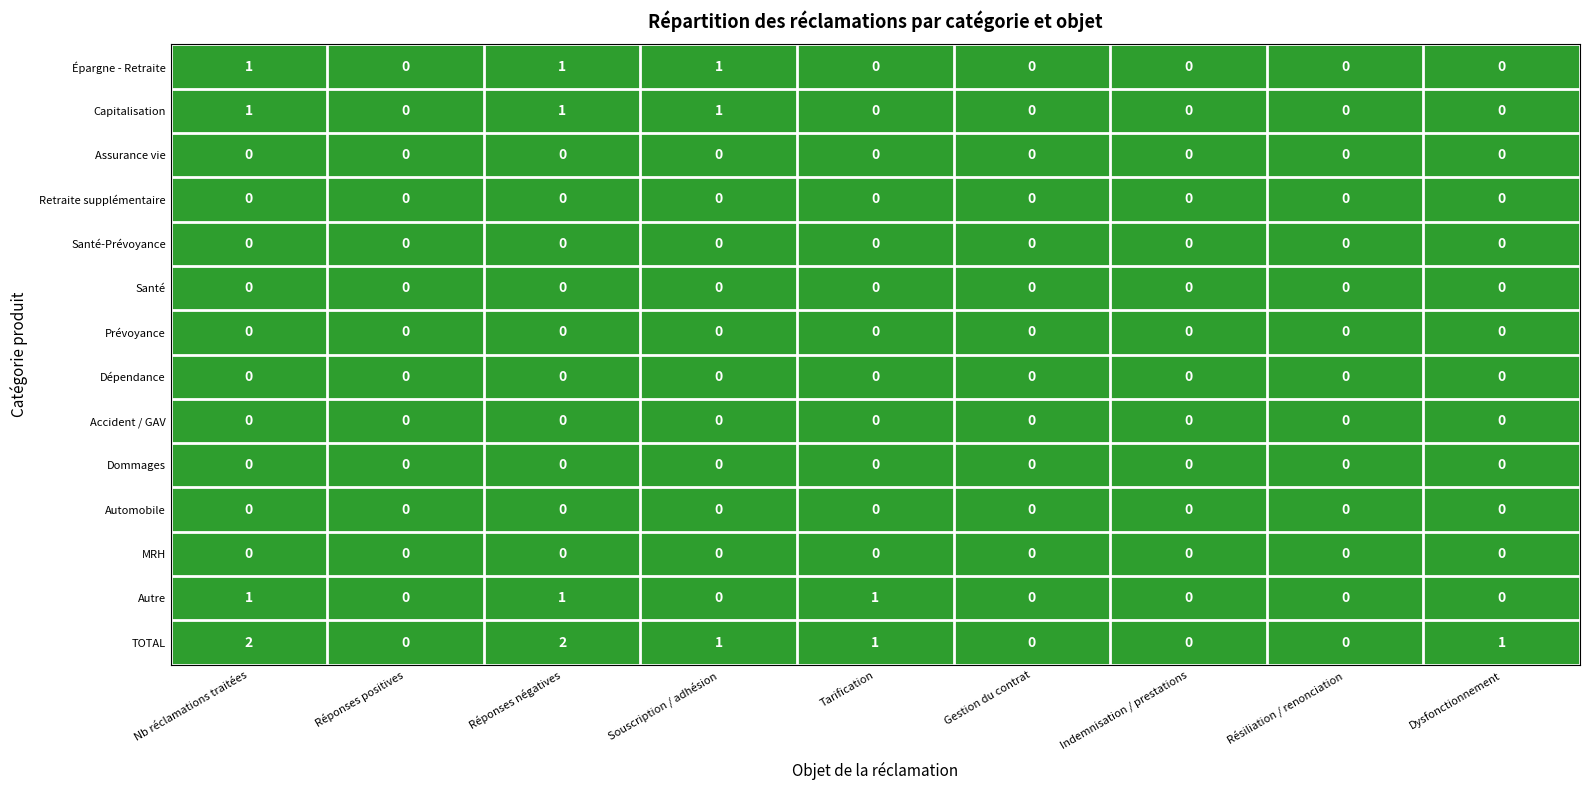

Count the Capitalisation values in the range 0 to 1.

9